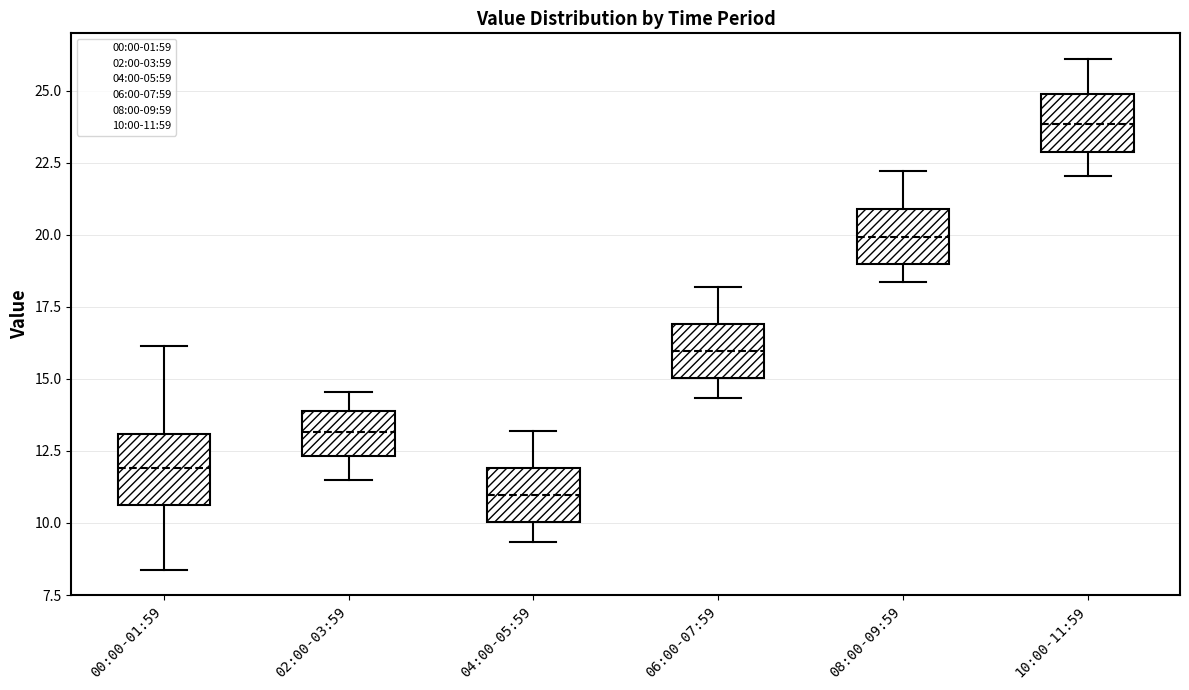

Which box has the highest median line?

10:00-11:59